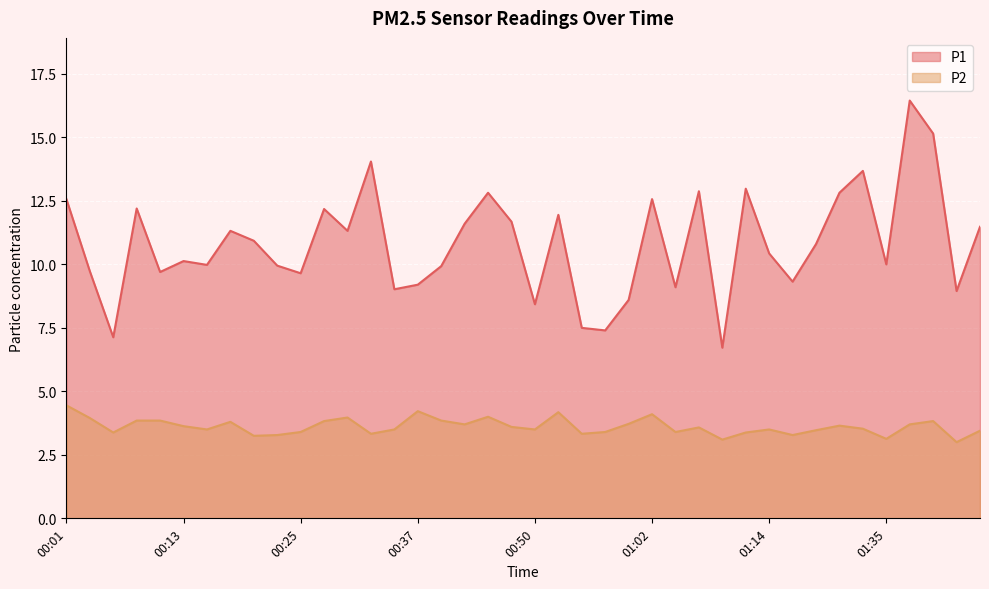

How many lines are shown in the chart?

2